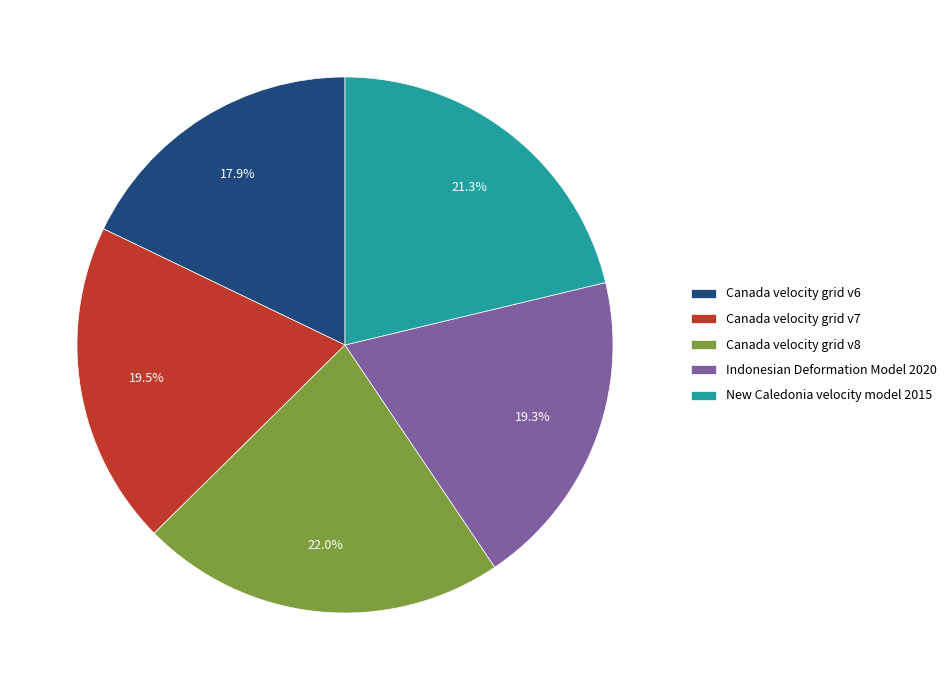

Which has a higher value, New Caledonia velocity model 2015 or Canada velocity grid v6?

New Caledonia velocity model 2015